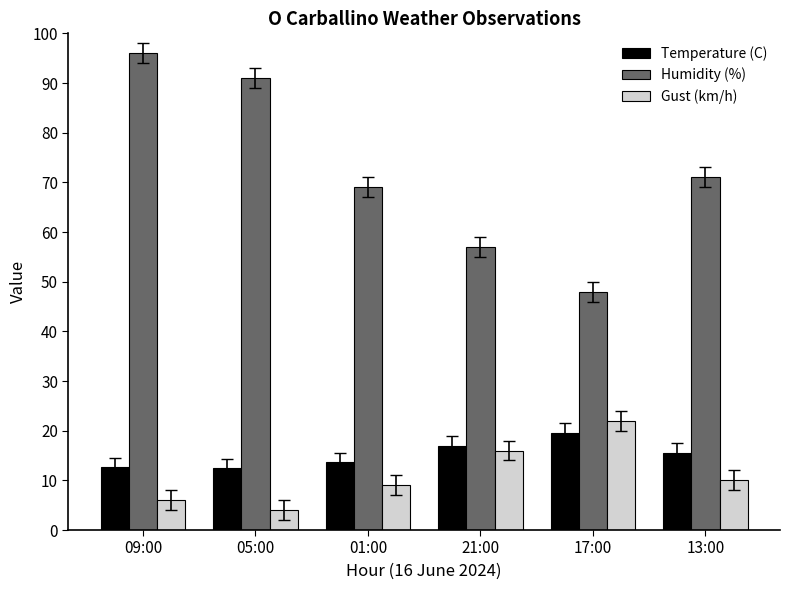

True or false: Humidity (%) has a value of 89.4 at 21:00.

False